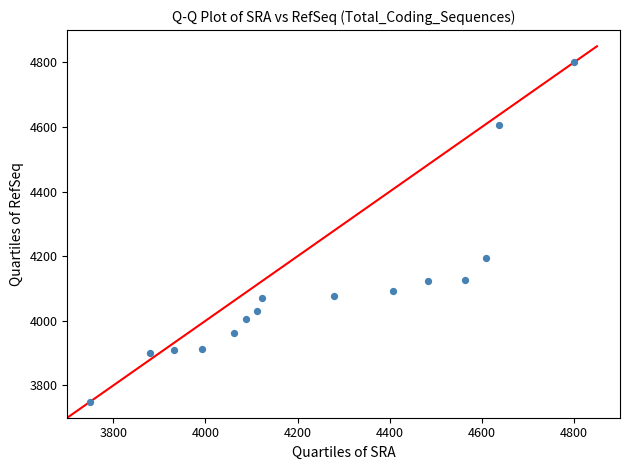

What Y value in the scatter plot is closest to 4275?

4195.9